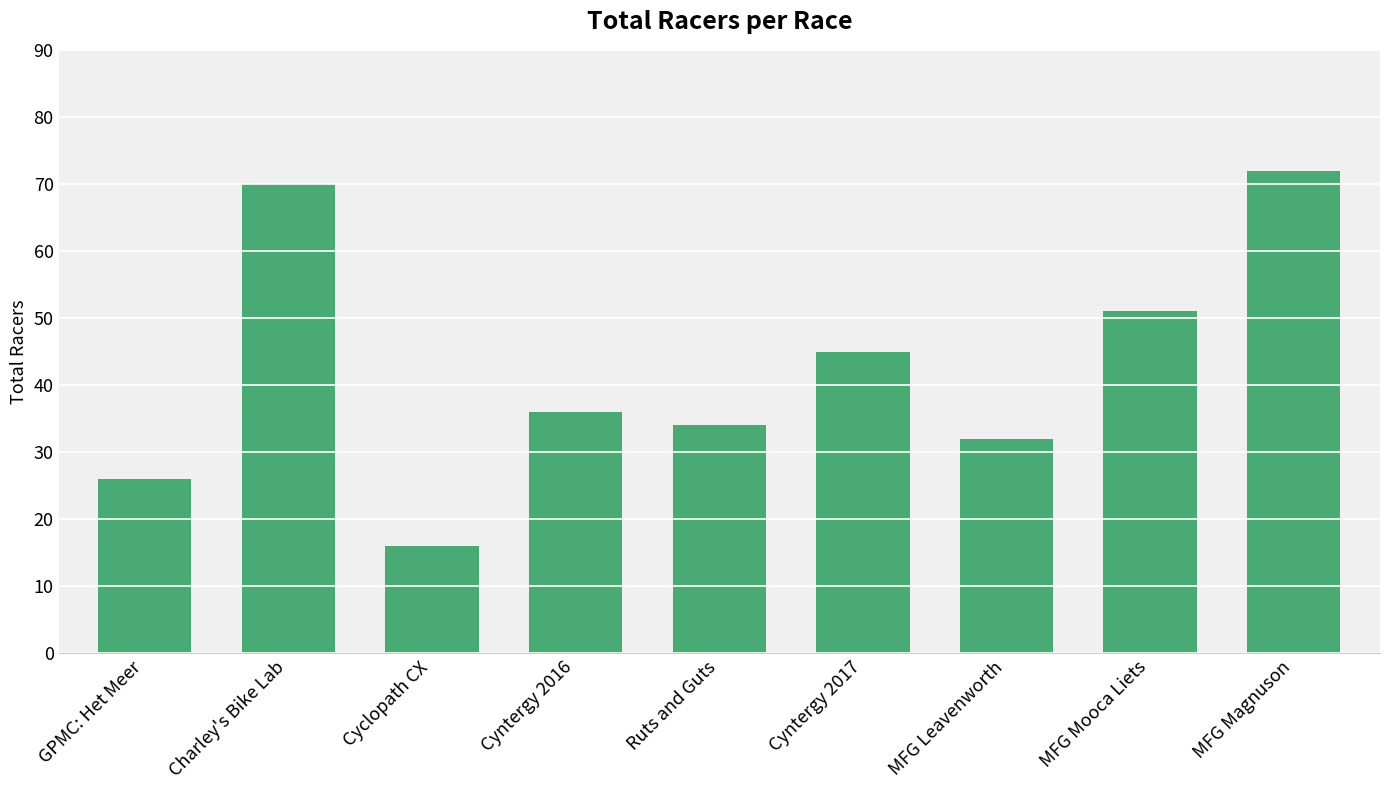

What is the sum of all values?

382